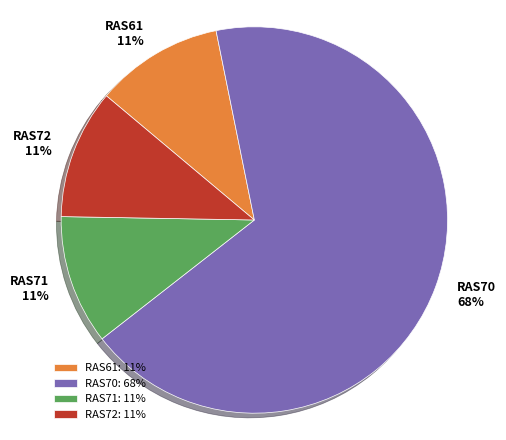

How many segments does this pie chart have?

4